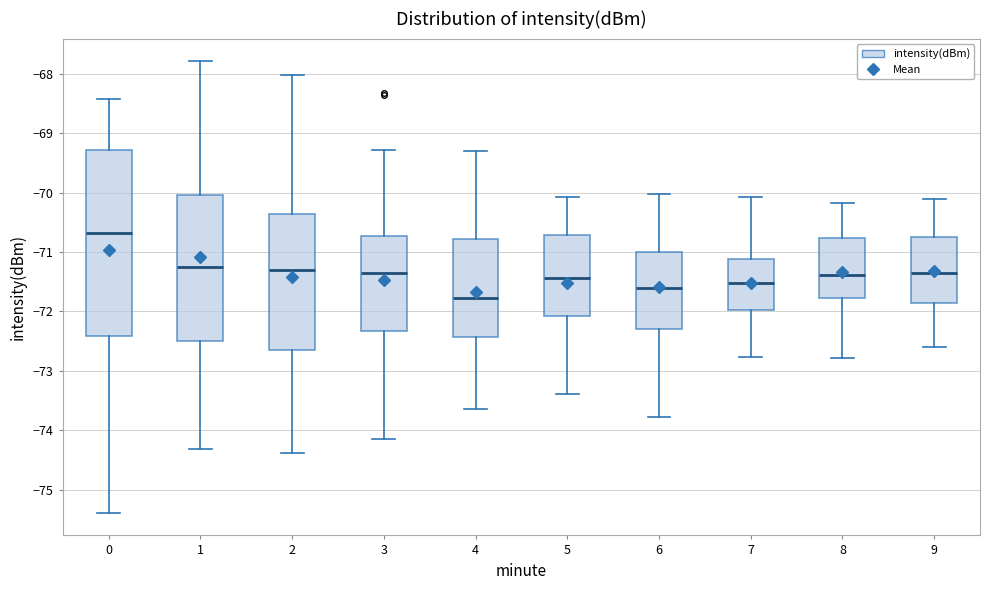

Comparing the boxes themselves (not the whiskers), which one is the tallest?

0